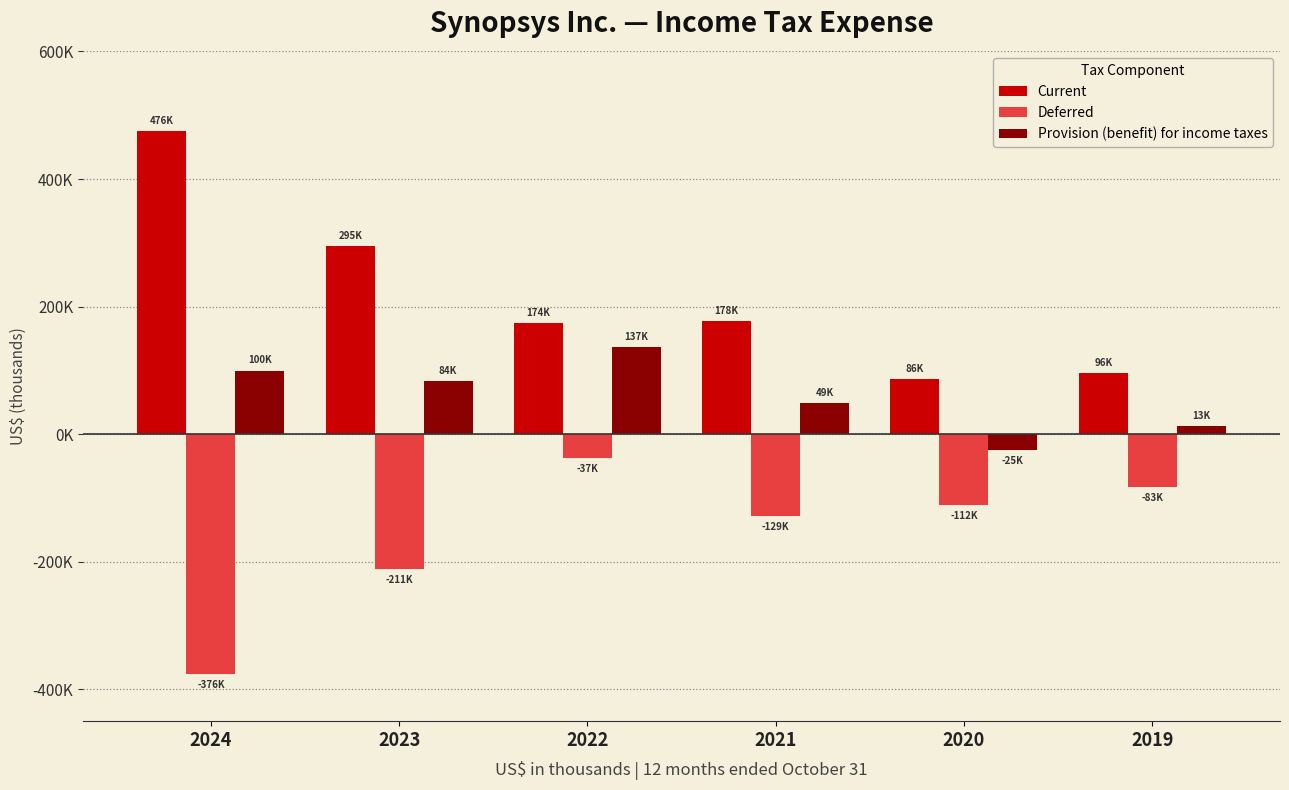

List the series in order of their overall mean, highest first.

Current, Provision (benefit) for income taxes, Deferred